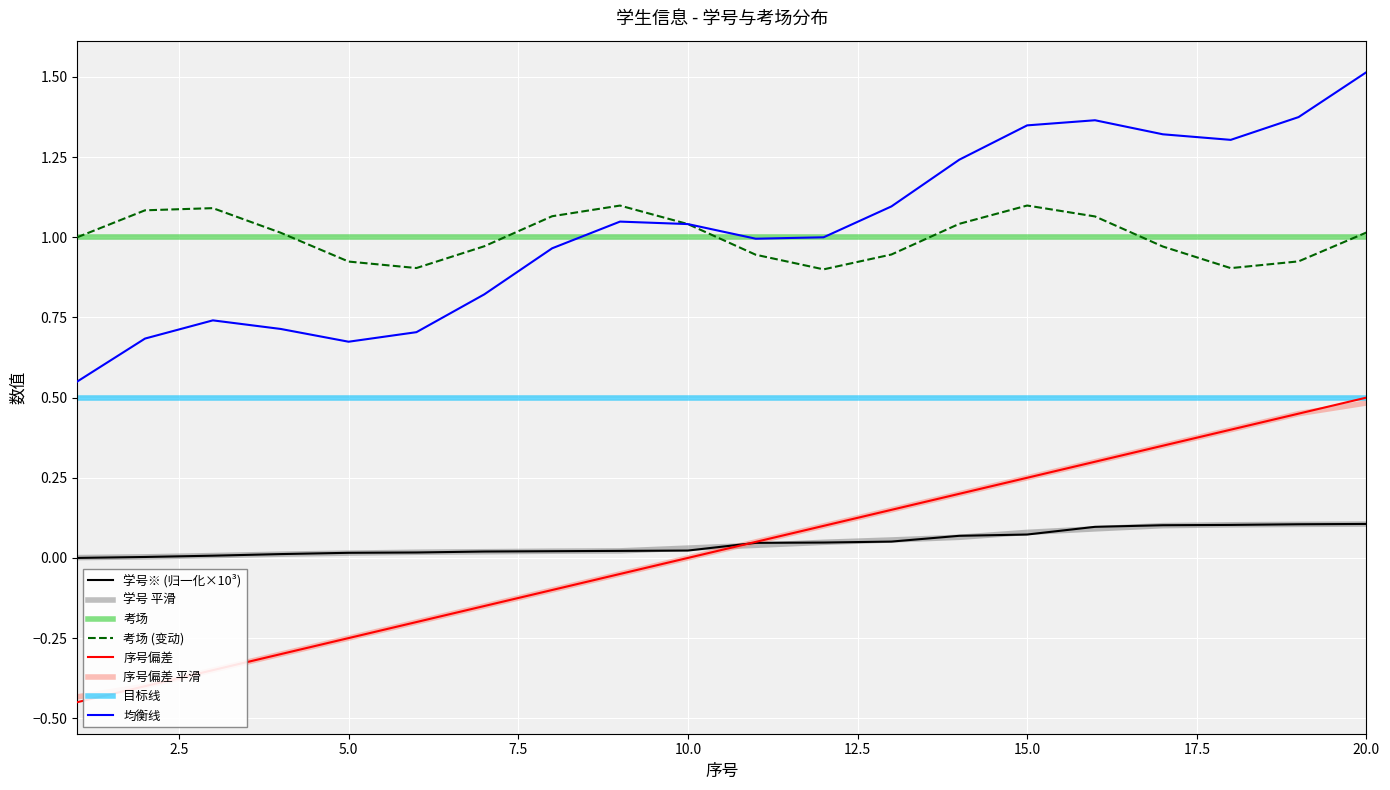

True or false: 均衡线 and 学号 平滑 intersect in this chart.

False